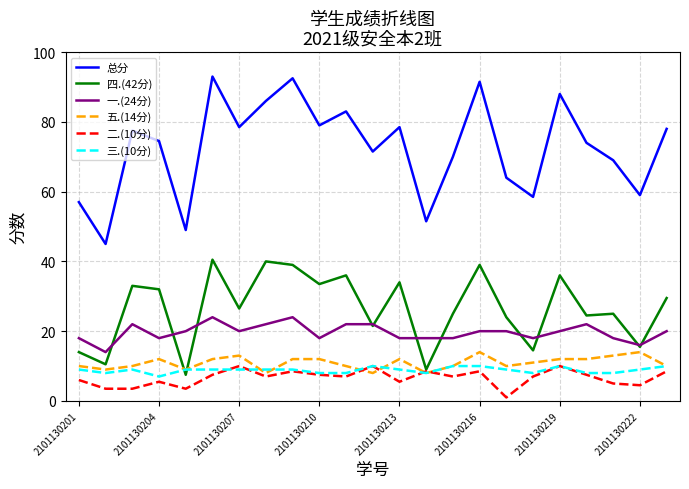

Which series has the largest range (max minus min)?

总分